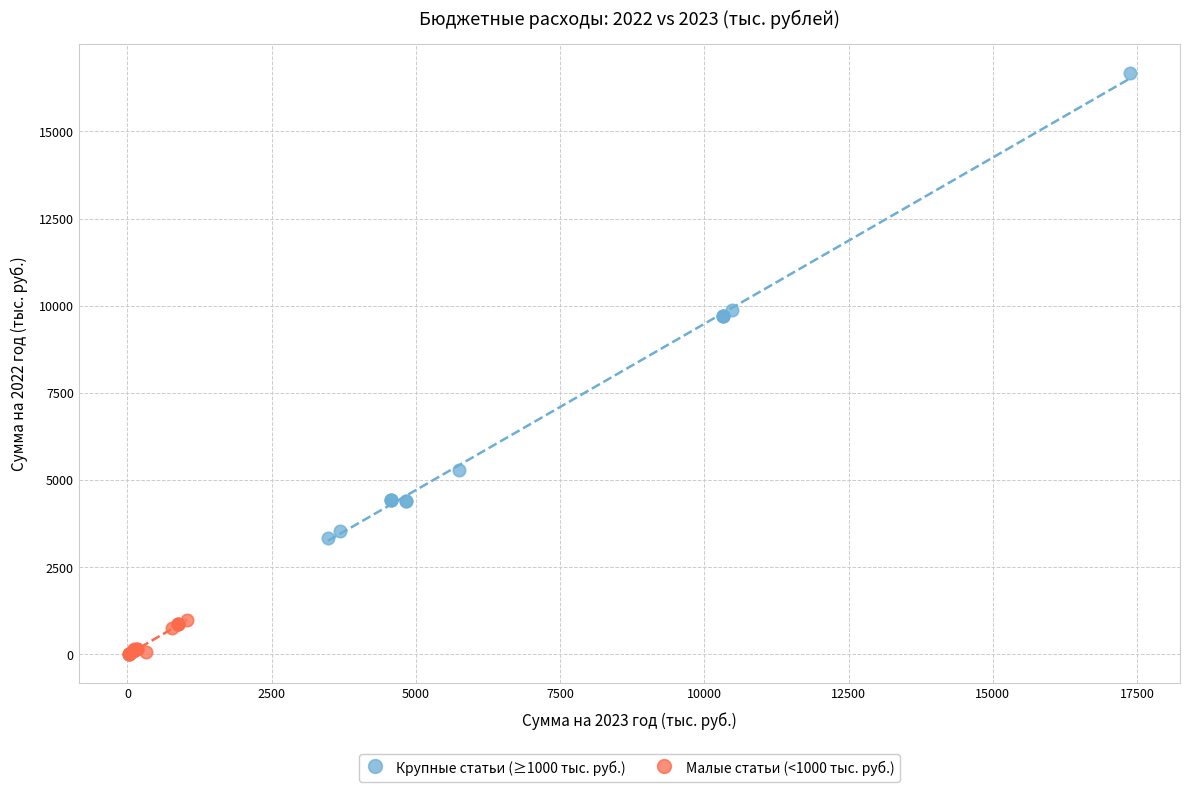

Which series has the widest spread of Y values?

Крупные статьи (≥1000 тыс. руб.)